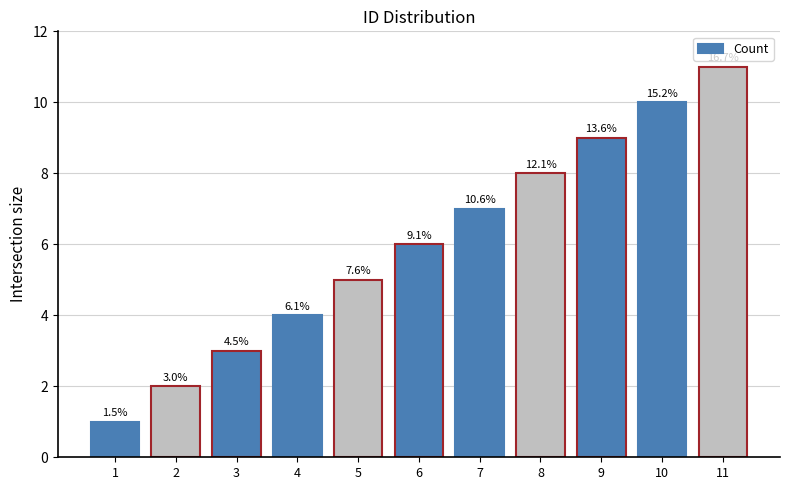

Are the bars grouped side by side (vs. stacked)?

No